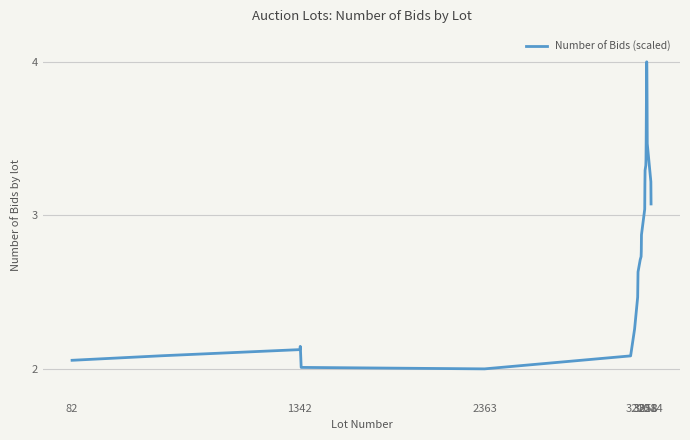

What is the difference between the maximum and minimum values?

2.0